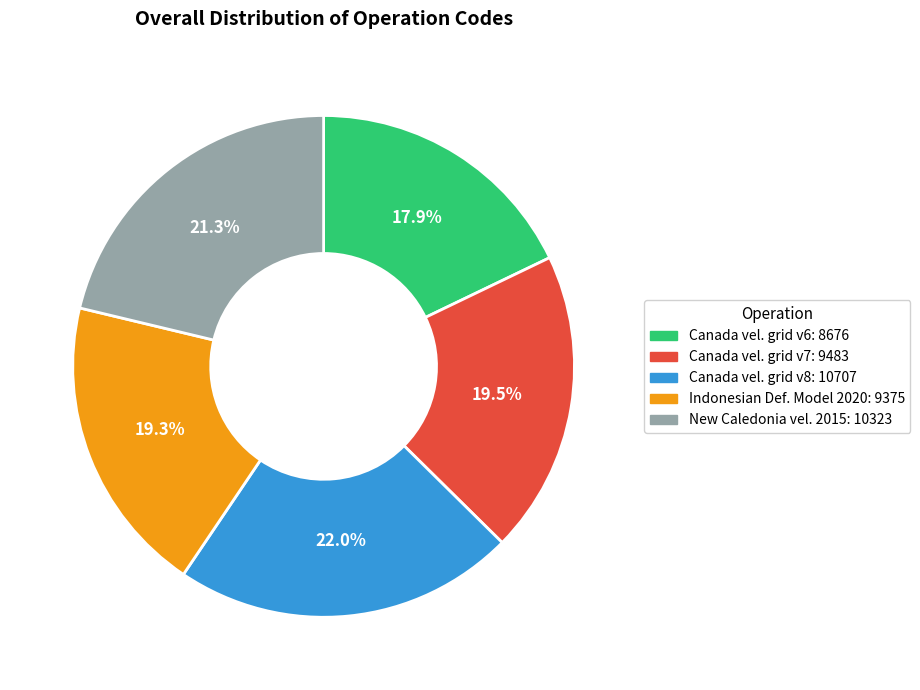

Is there a majority slice in this chart?

No